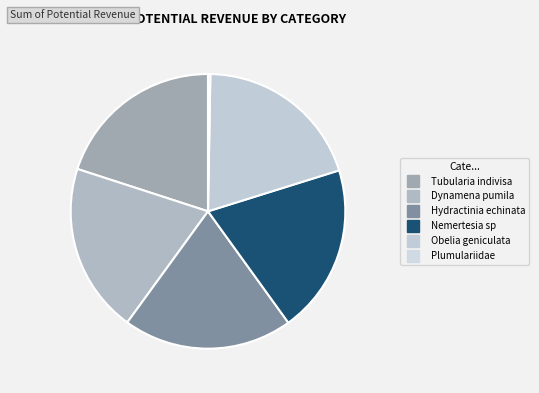

What is the change in value from Tubularia indivisa to Dynamena pumila?

-106